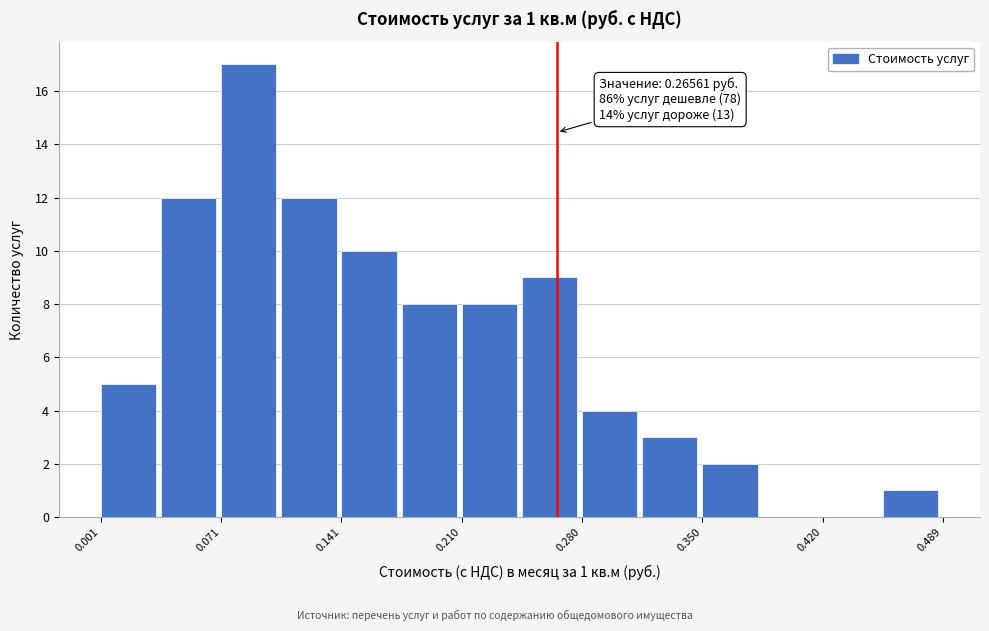

Around what value on the x-axis is the tallest bar? Give the approximate position of its centre, as read against the axis.

0.09